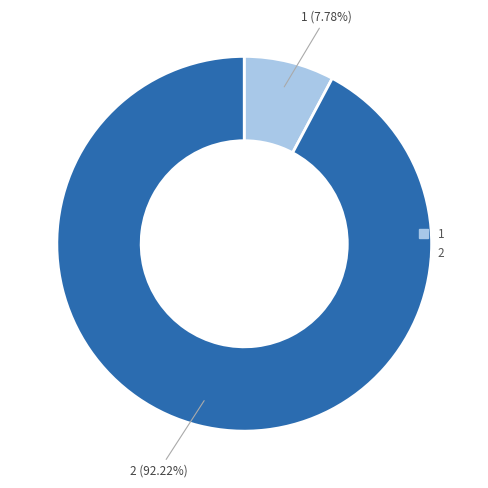

To the nearest percent, what is the difference between the largest and smallest slice percentages?

84%